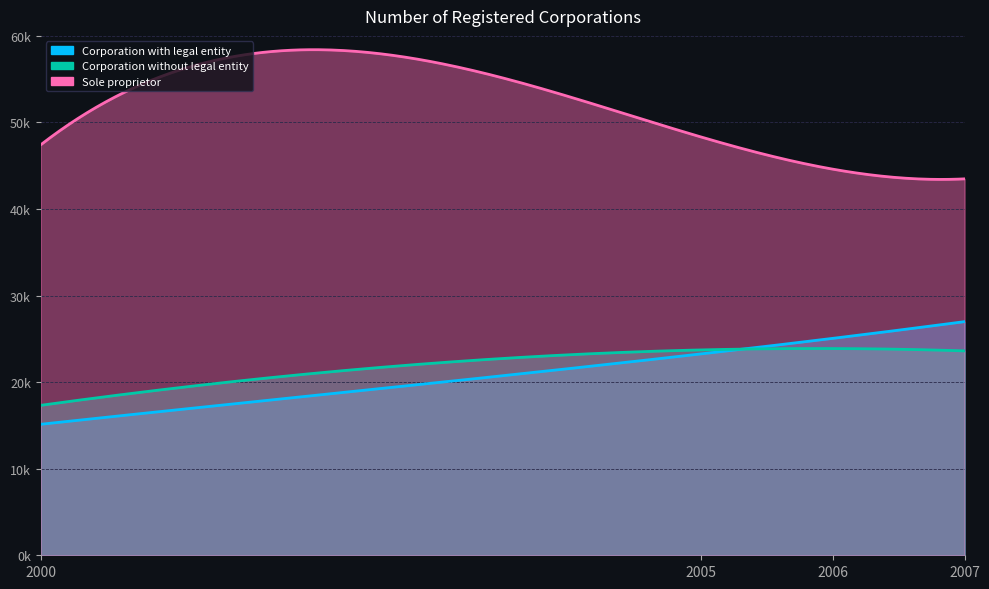

What is the value of the Corporation without legal entity point at the 2nd from the left?

23723